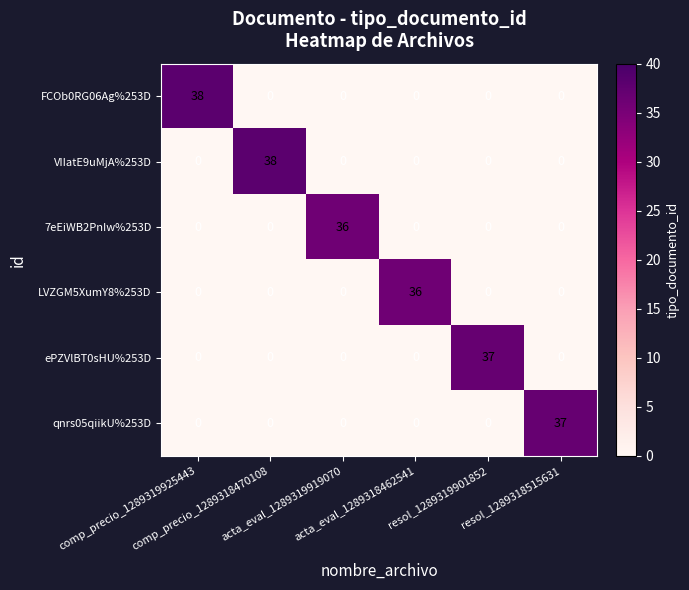

At how many categories does at least one series exceed 9?

6